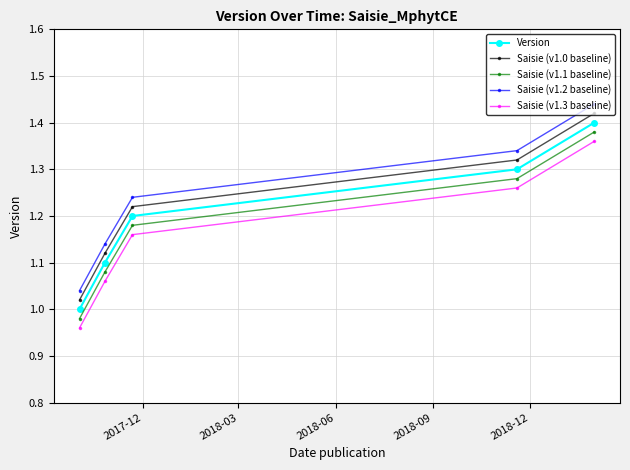

True or false: Saisie (v1.0 baseline) and Saisie (v1.3 baseline) cross at least once.

False